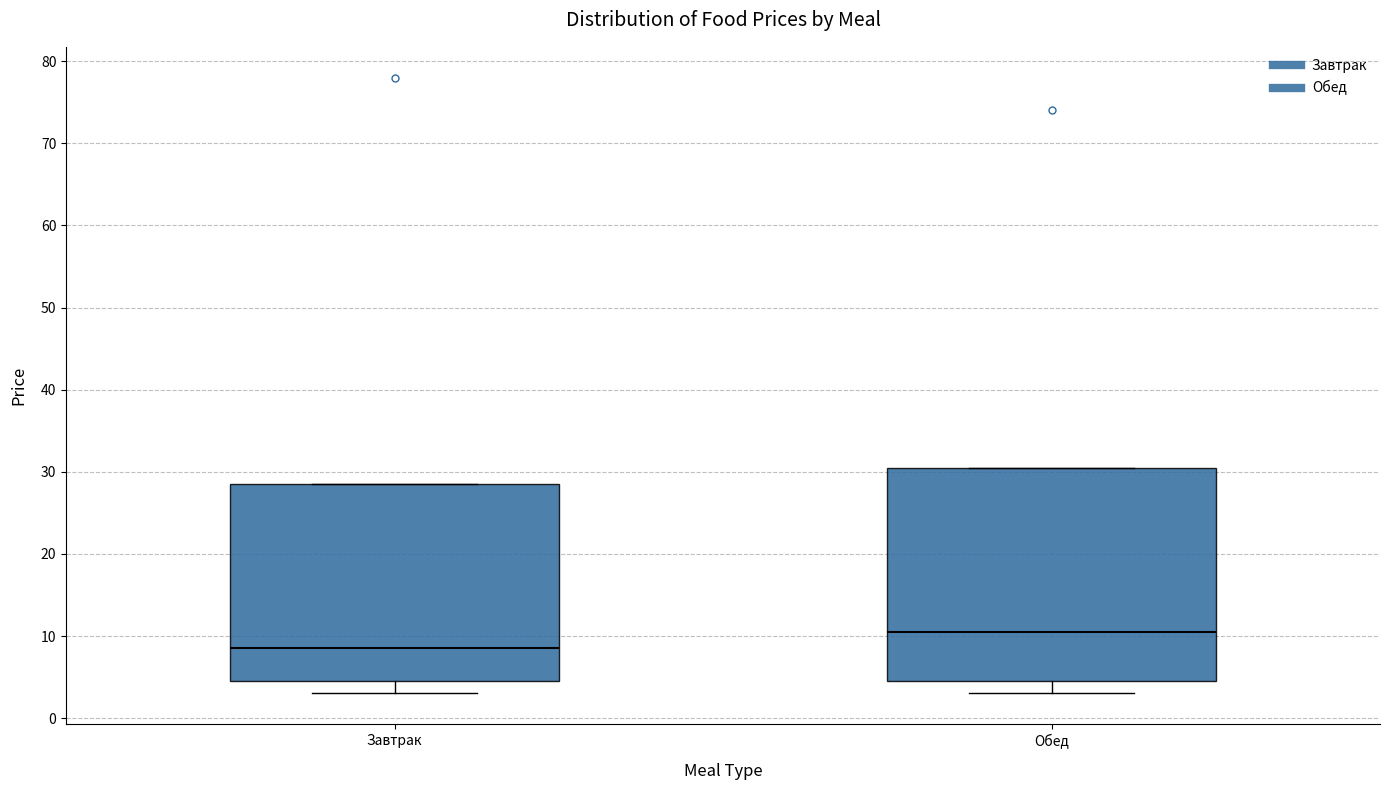

Reading left to right, read every box against the y-axis: the position of its median line, the range the box covers, and the ends of its whiskers. The values are not printed on the chart, so give them approximately, as read against the axis.

Завтрак: median 9, box 5 to 29, whiskers 3 to 29
Обед: median 11, box 5 to 31, whiskers 3 to 31